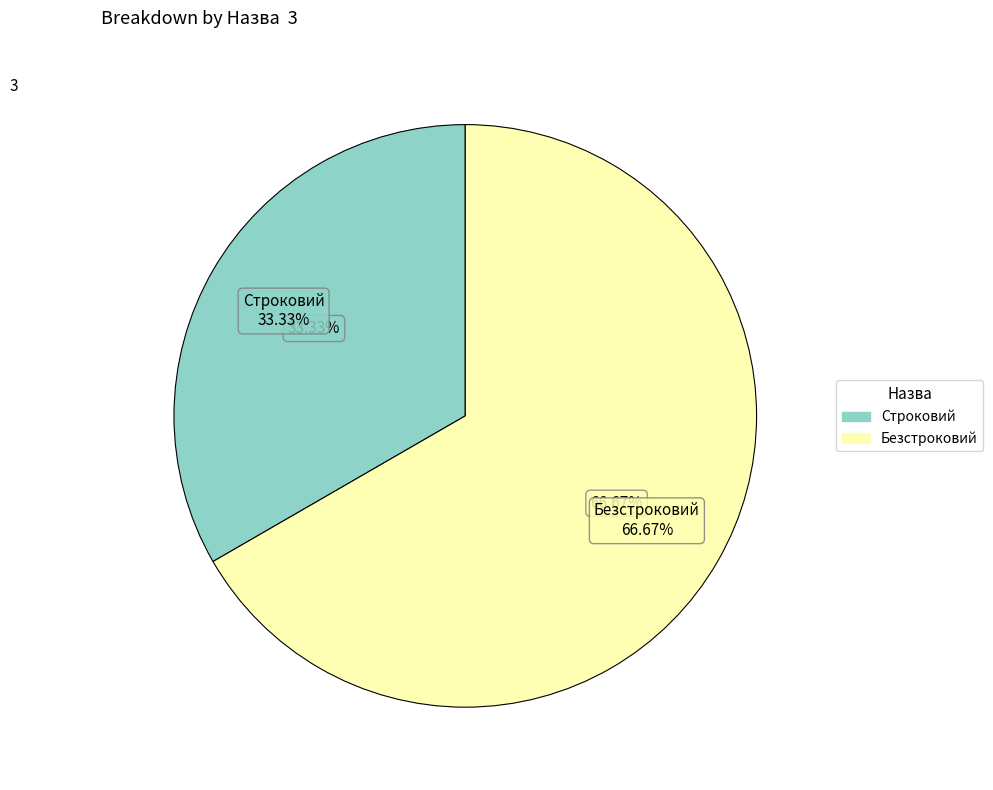

Which has a higher value, Строковий or Безстроковий?

Безстроковий